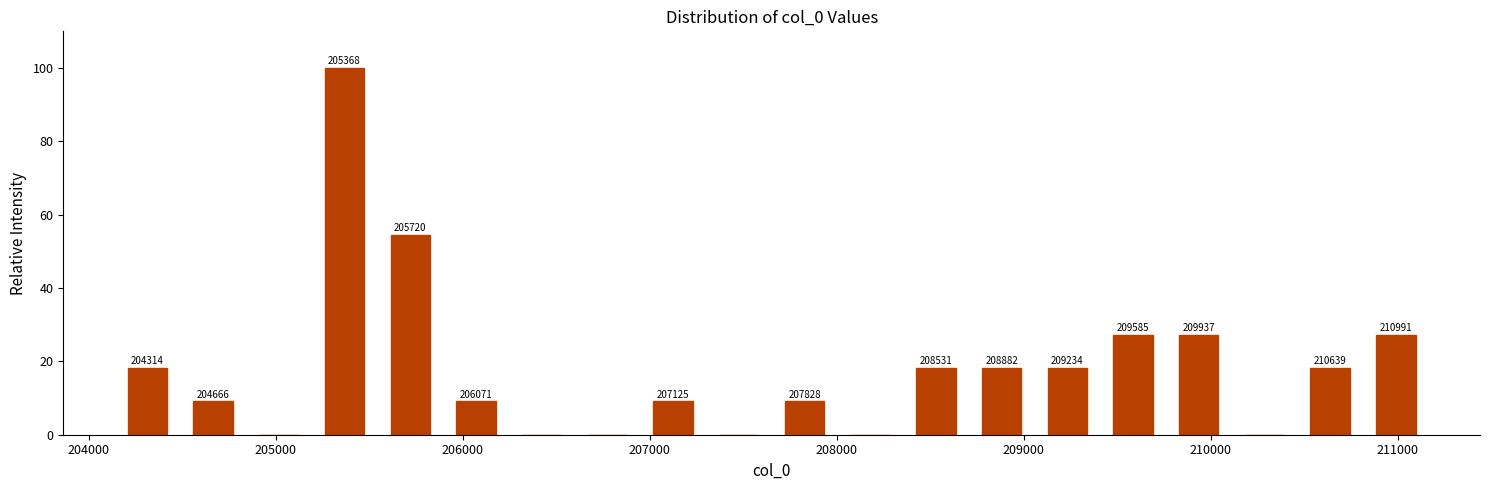

Around what value on the x-axis is the tallest bar? Give the approximate position of its centre, as read against the axis.

205400